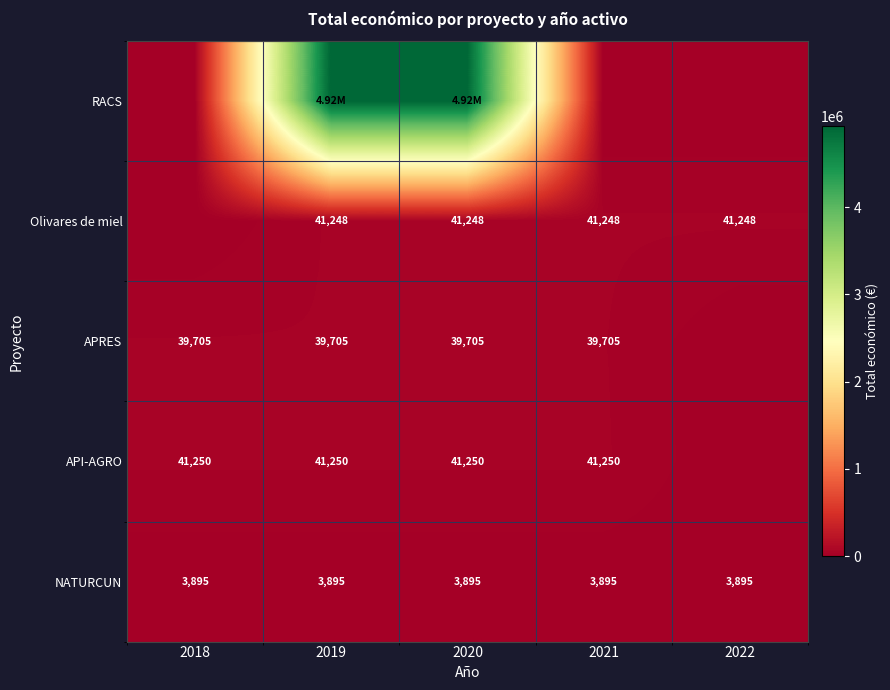

What is the sum of the Olivares de miel values at 2021 and 2019?

82496